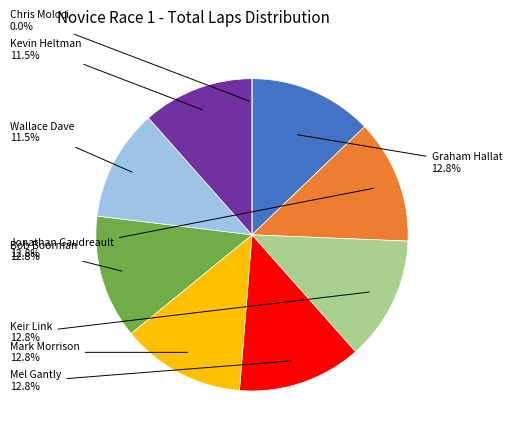

Is there a majority slice in this chart?

No